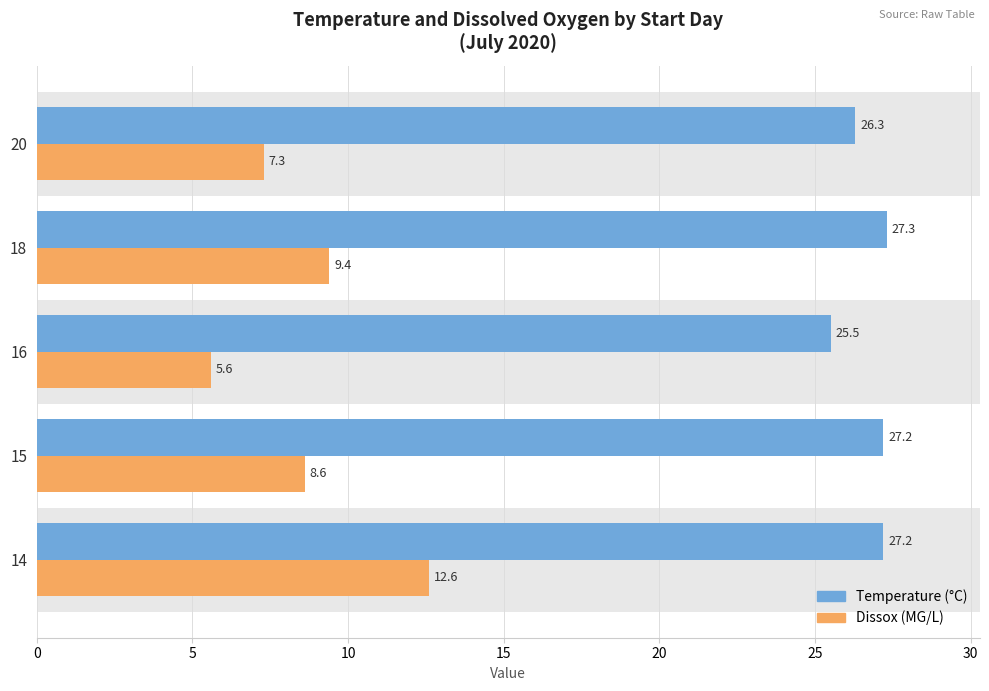

What is the difference between the highest and lowest values at 16?

19.9